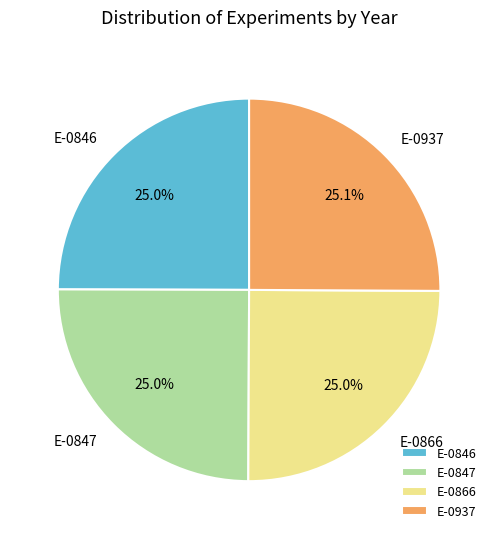

Is the sum of E-0846 and E-0937 greater than half?

Yes